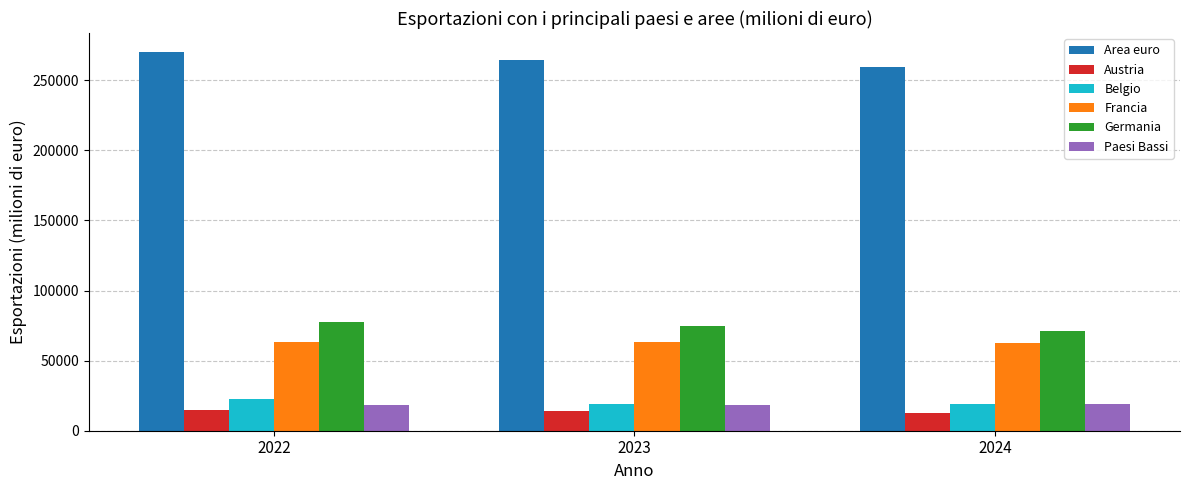

Which label corresponds to the largest value in the chart?

2022